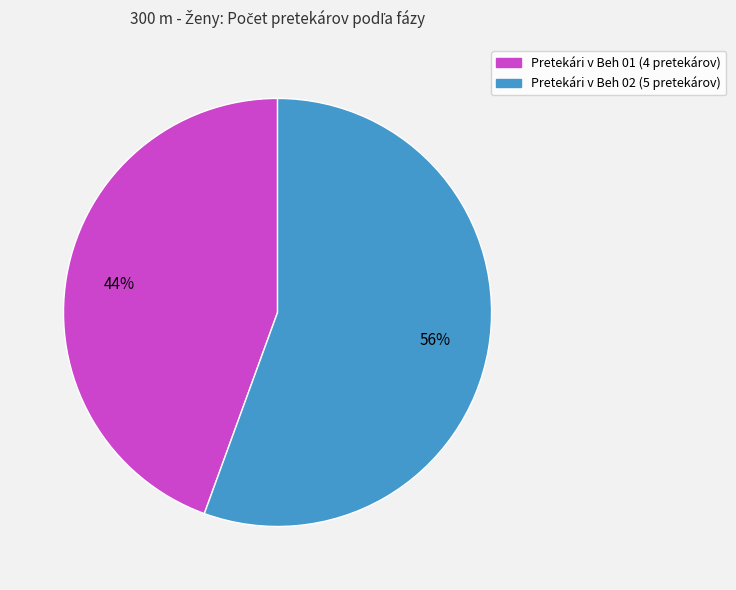

How many segments does this pie chart have?

2